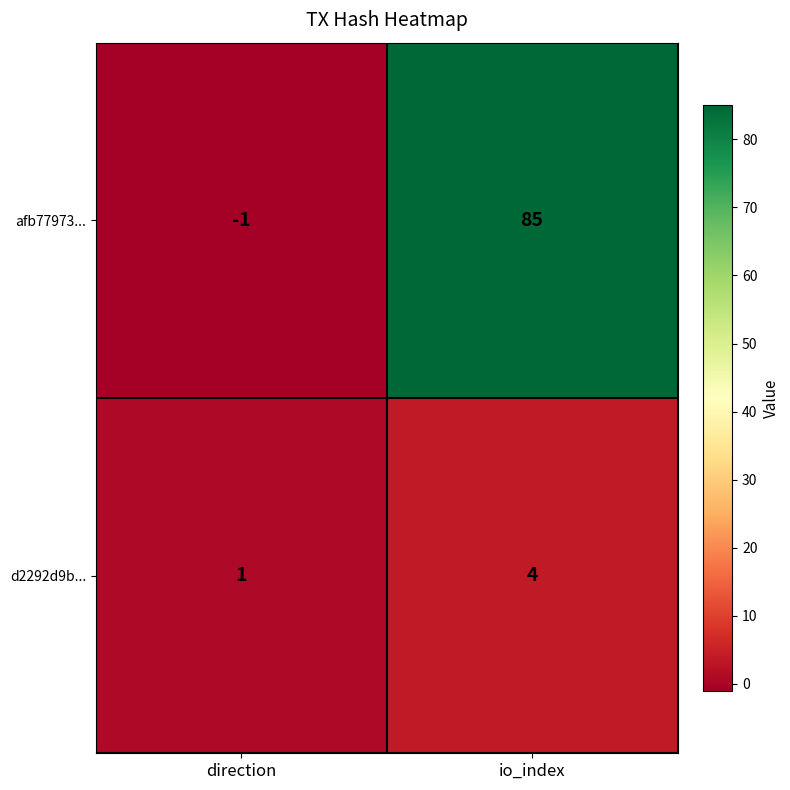

How many data points does each series have?

2